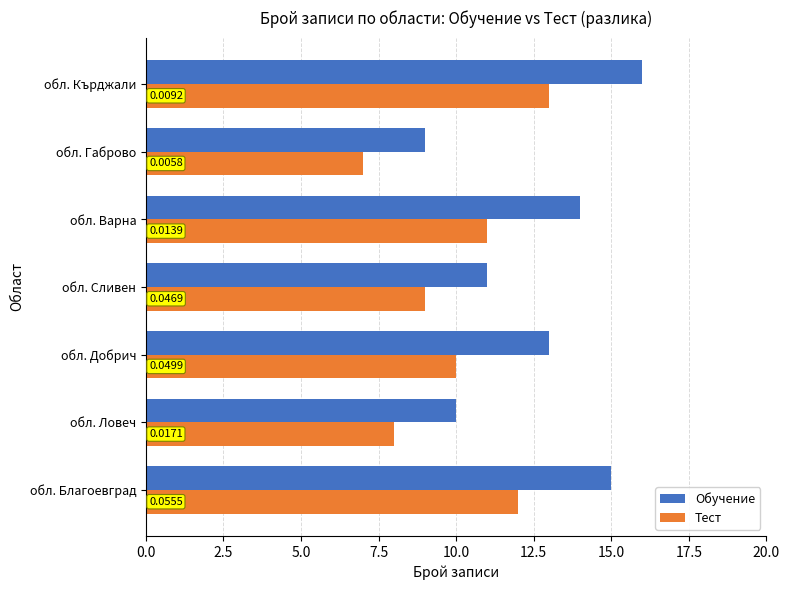

What are all the series names shown in the legend?

Обучение, Тест